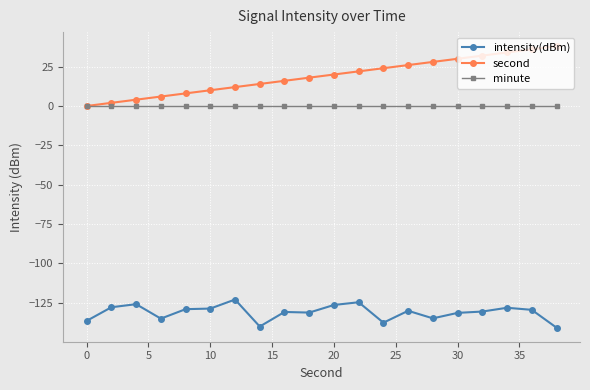

How many categories are shown in the chart?

20